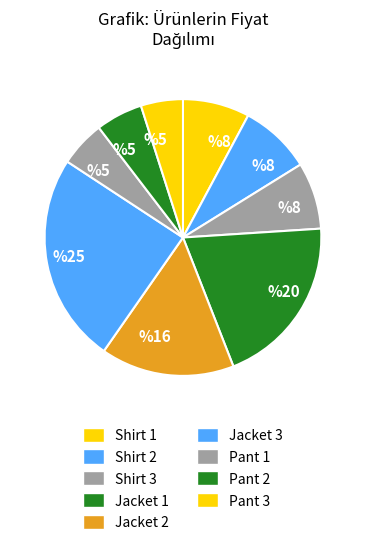

To the nearest percent, what is the average slice percentage?

11%